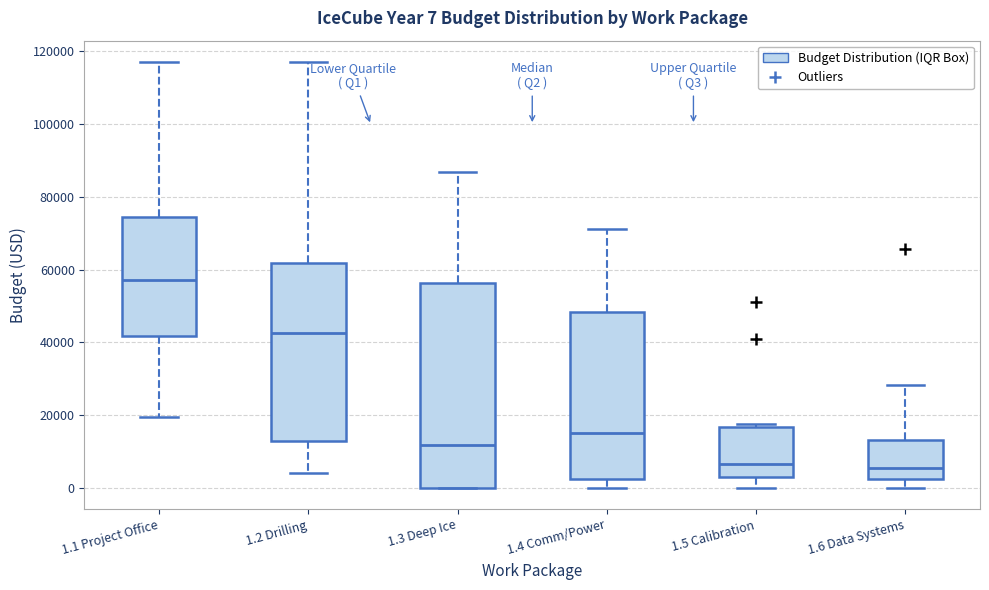

Which box is the tallest, from its lower edge to its upper edge?

1.3 Deep Ice